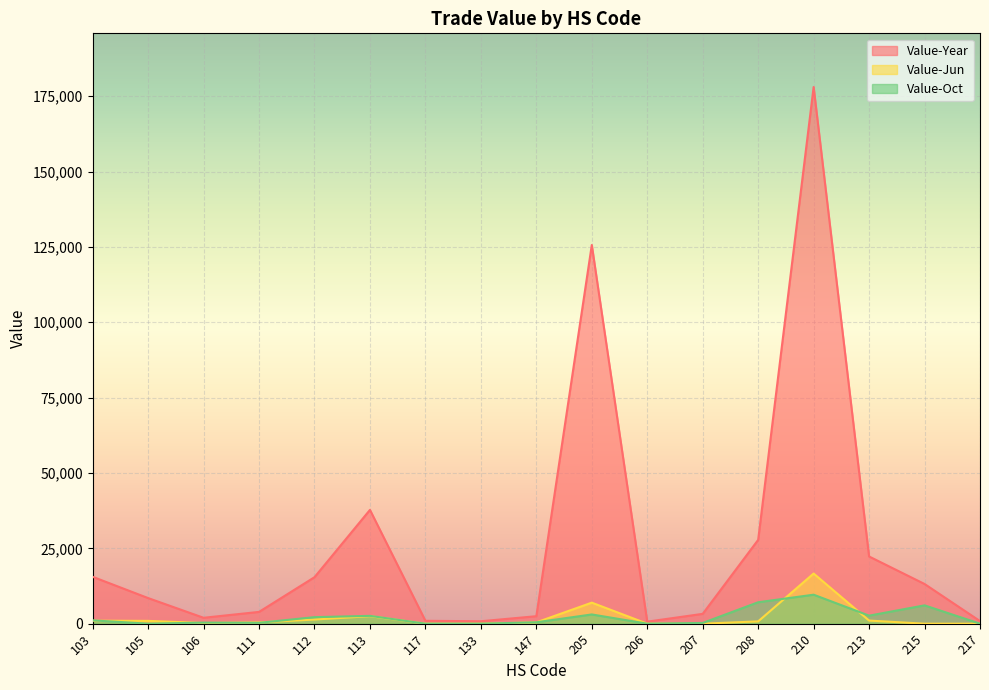

What is the maximum value for Value-Oct?

9618